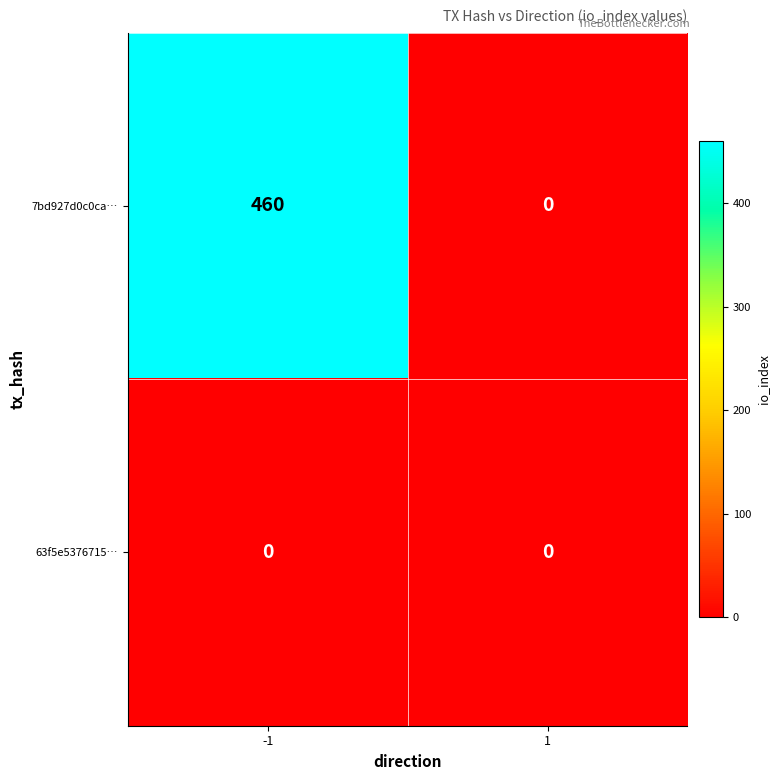

Is it true that 63f5e5376715… equals 0 at -1?

True